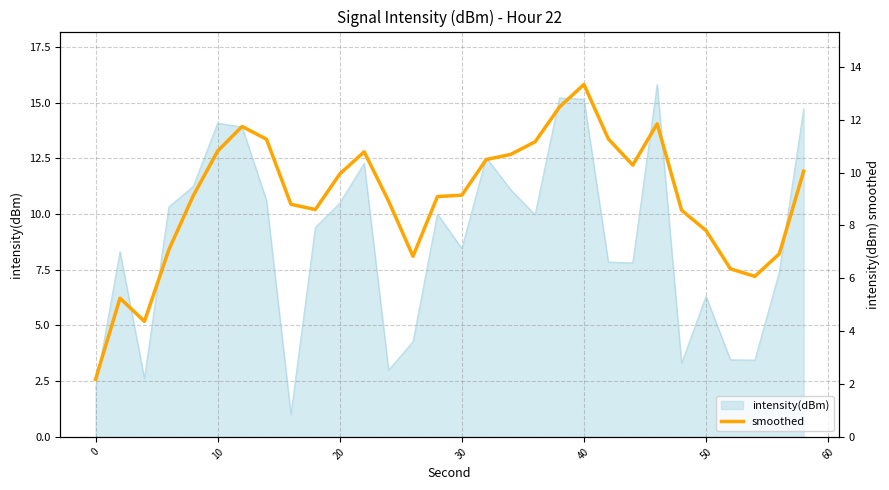

How many values exceed 9?

17